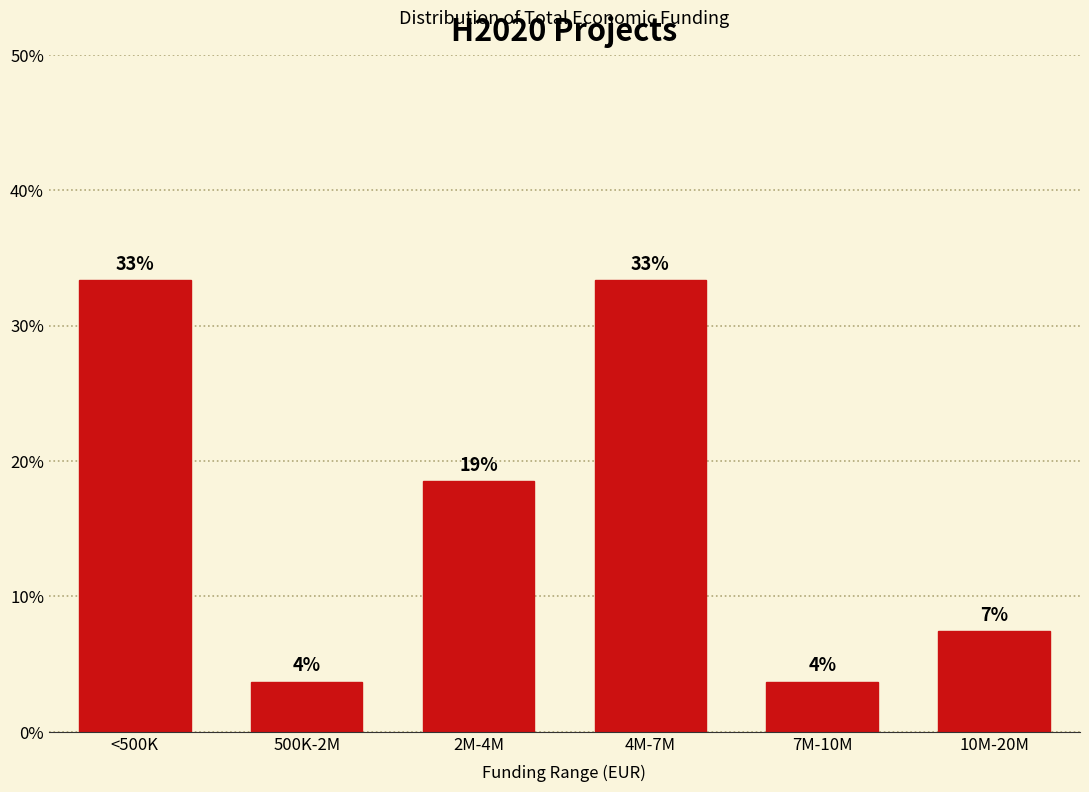

How many bars are there in total?

6